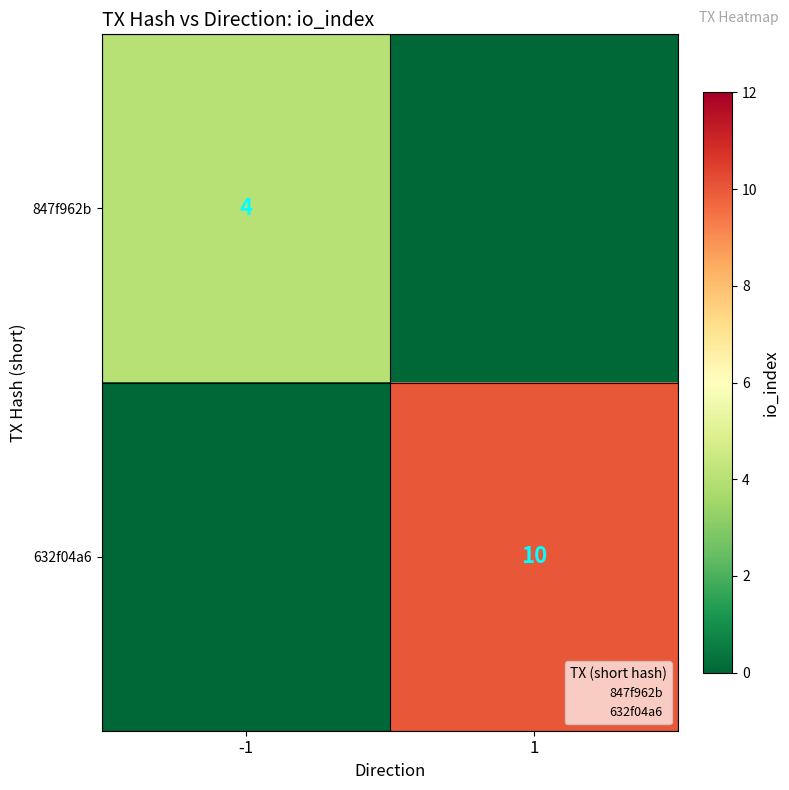

Which series has the largest range (max minus min)?

632f04a6